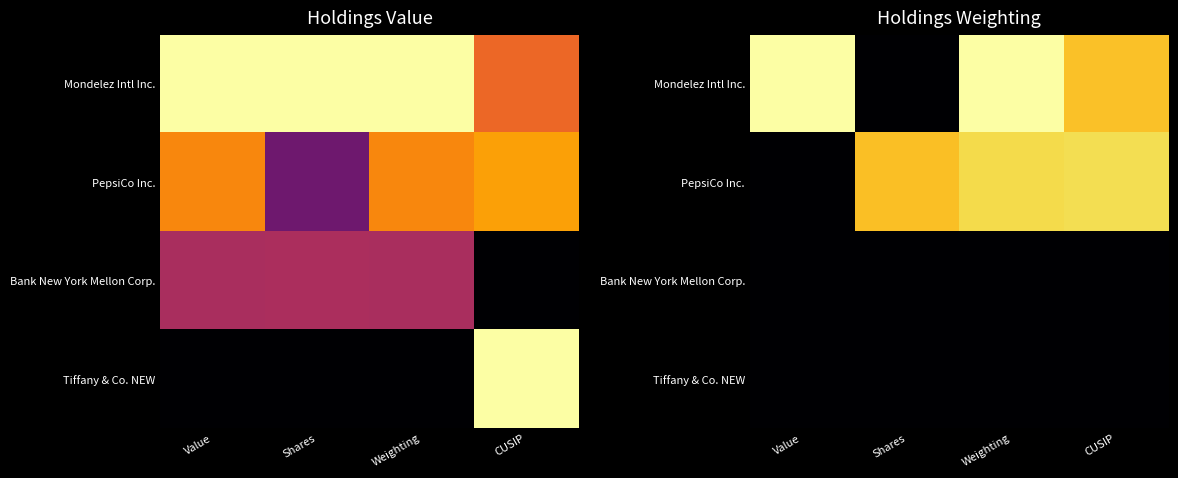

What is the difference between the second highest and minimum values in the Mondelez Intl Inc. series?

1.0